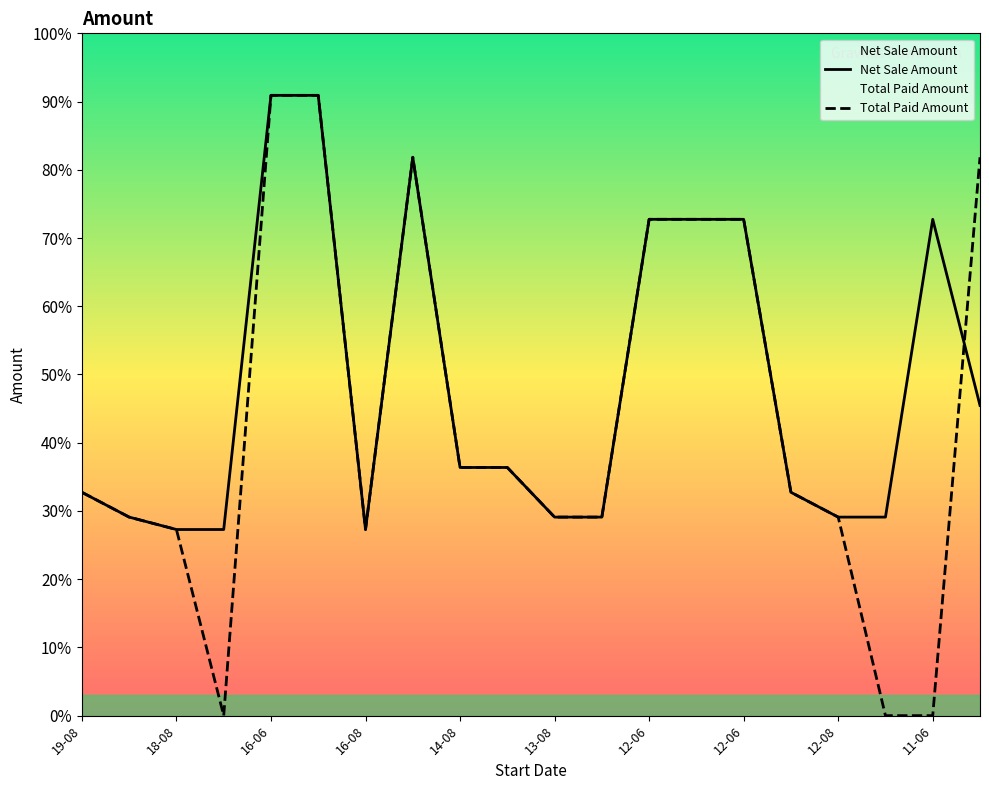

Rank the series by their average value, from highest to lowest.

Net Sale Amount, Total Paid Amount